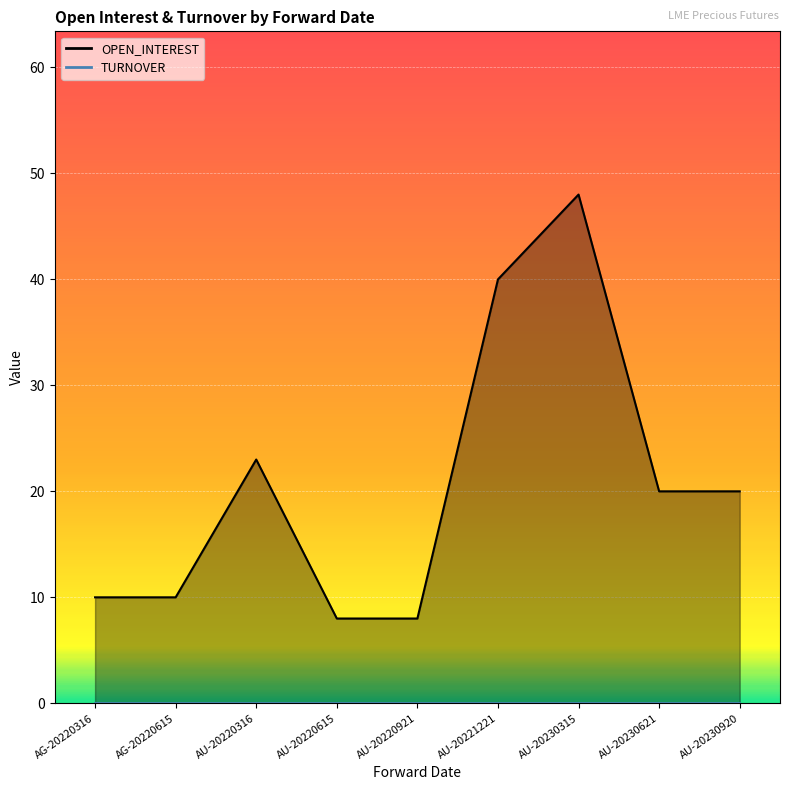

Reading left to right, list all the values displayed in this chart.

OPEN_INTEREST line: AG-20220316=10	AG-20220615=10	AU-20220316=23	AU-20220615=8	AU-20220921=8	AU-20221221=40	AU-20230315=48	AU-20230621=20	AU-20230920=20
TURNOVER line: AG-20220316=0	AG-20220615=0	AU-20220316=0	AU-20220615=0	AU-20220921=0	AU-20221221=0	AU-20230315=0	AU-20230621=0	AU-20230920=0